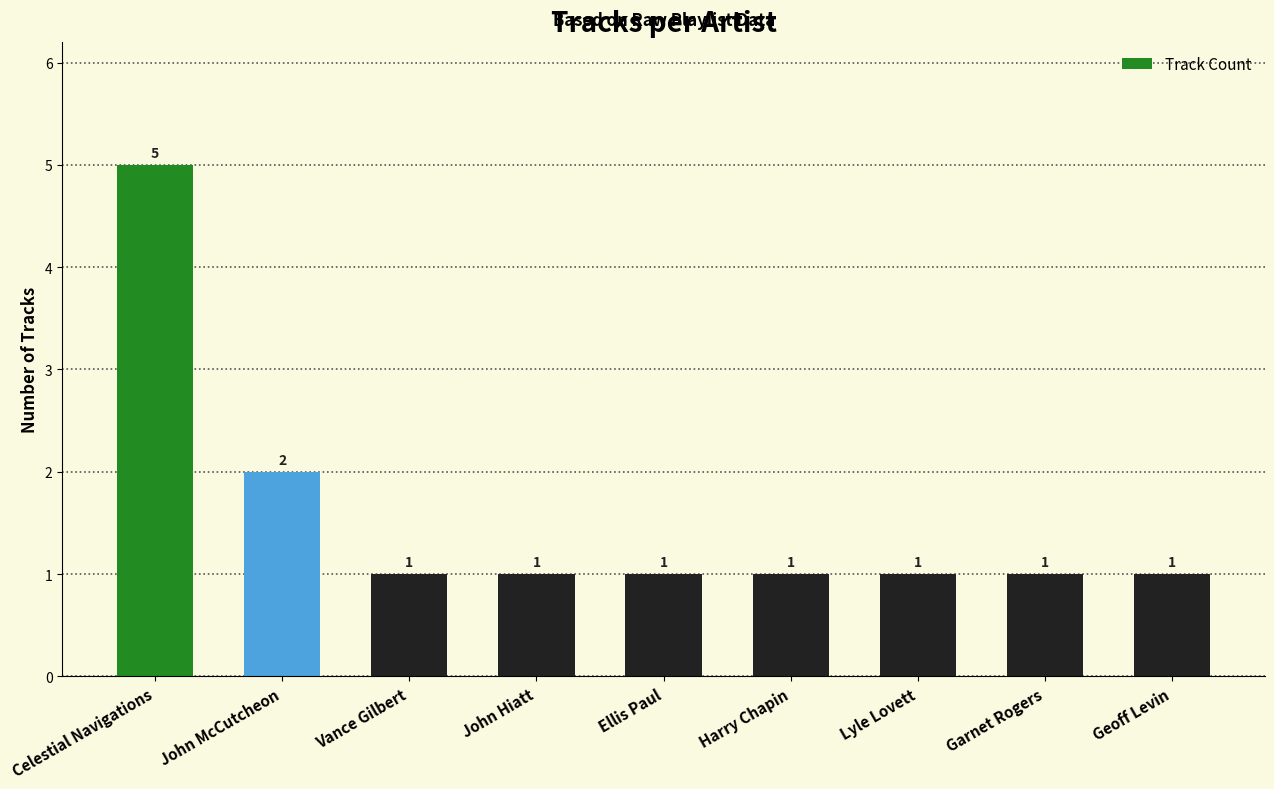

What is the label of the 5th bar from the left?

Ellis Paul